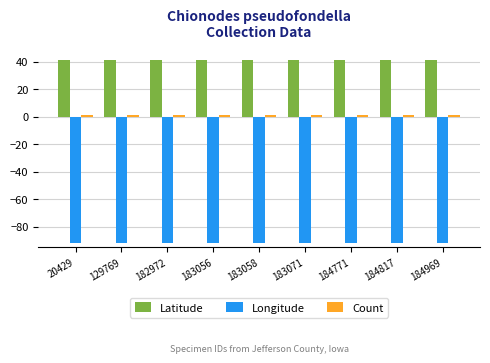

The Longitude series shows -55.4 at 20429. True or false?

False